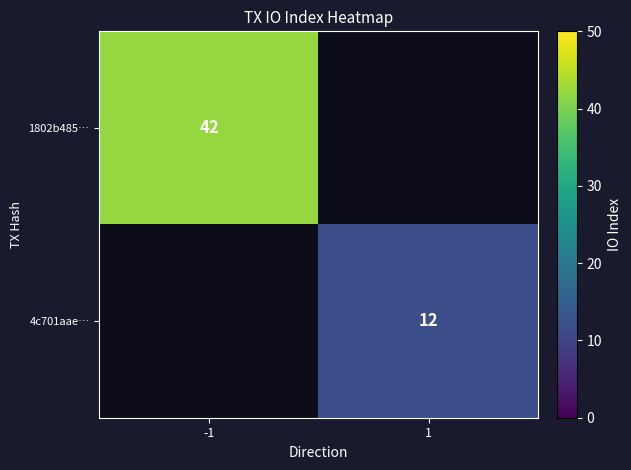

True or false: 1802b485… has a value of 66.5 at -1.

False